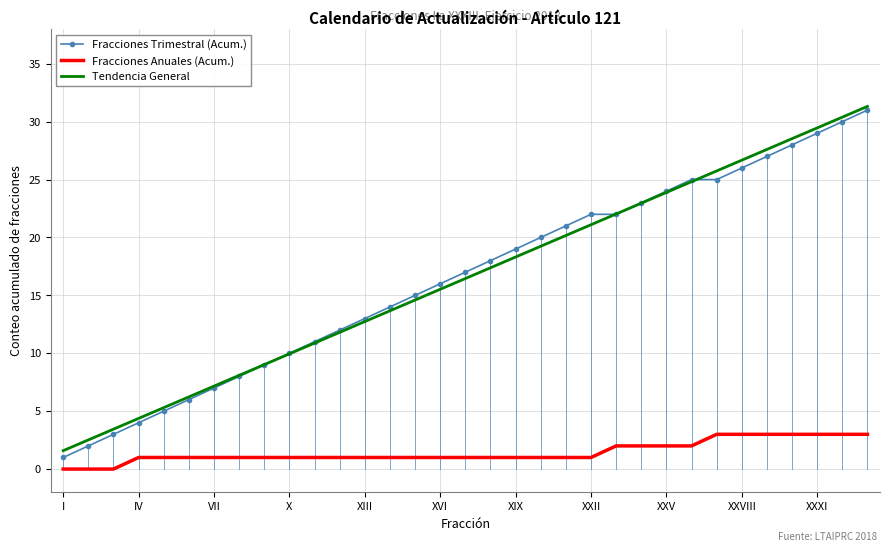

What is the minimum value for Tendencia General?

1.6